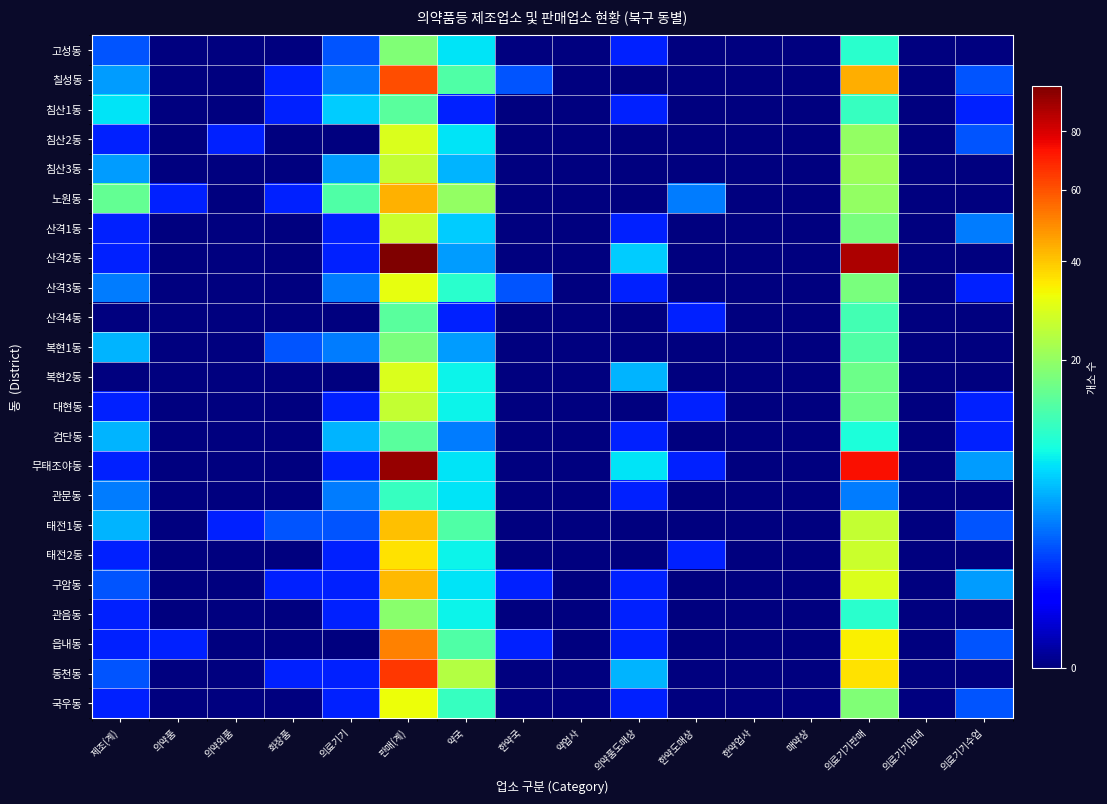

Reading left to right, what are all the values shown in this chart?

고성동: 제조(계)=2	의약품=0	의약외품=0	화장품=0	의료기기=2	판매(계)=18	약국=7	한약국=0	약업사=0	의약품도매상=1	한약도매상=0	한약업사=0	매약상=0	의료기기판매=10	의료기기임대=0	의료기기수업=0
칠성동: 제조(계)=4	의약품=0	의약외품=0	화장품=1	의료기기=3	판매(계)=61	약국=13	한약국=2	약업사=0	의약품도매상=0	한약도매상=0	한약업사=0	매약상=0	의료기기판매=44	의료기기임대=0	의료기기수업=2
침산1동: 제조(계)=7	의약품=0	의약외품=0	화장품=1	의료기기=6	판매(계)=14	약국=1	한약국=0	약업사=0	의약품도매상=1	한약도매상=0	한약업사=0	매약상=0	의료기기판매=11	의료기기임대=0	의료기기수업=1
침산2동: 제조(계)=1	의약품=0	의약외품=1	화장품=0	의료기기=0	판매(계)=29	약국=7	한약국=0	약업사=0	의약품도매상=0	한약도매상=0	한약업사=0	매약상=0	의료기기판매=20	의료기기임대=0	의료기기수업=2
침산3동: 제조(계)=4	의약품=0	의약외품=0	화장품=0	의료기기=4	판매(계)=26	약국=5	한약국=0	약업사=0	의약품도매상=0	한약도매상=0	한약업사=0	매약상=0	의료기기판매=21	의료기기임대=0	의료기기수업=0
노원동: 제조(계)=15	의약품=1	의약외품=0	화장품=1	의료기기=13	판매(계)=43	약국=20	한약국=0	약업사=0	의약품도매상=0	한약도매상=3	한약업사=0	매약상=0	의료기기판매=20	의료기기임대=0	의료기기수업=0
산격1동: 제조(계)=1	의약품=0	의약외품=0	화장품=0	의료기기=1	판매(계)=27	약국=6	한약국=0	약업사=0	의약품도매상=1	한약도매상=0	한약업사=0	매약상=0	의료기기판매=17	의료기기임대=0	의료기기수업=3
산격2동: 제조(계)=1	의약품=0	의약외품=0	화장품=0	의료기기=1	판매(계)=98	약국=4	한약국=0	약업사=0	의약품도매상=6	한약도매상=0	한약업사=0	매약상=0	의료기기판매=88	의료기기임대=0	의료기기수업=0
산격3동: 제조(계)=3	의약품=0	의약외품=0	화장품=0	의료기기=3	판매(계)=31	약국=10	한약국=2	약업사=0	의약품도매상=1	한약도매상=0	한약업사=0	매약상=0	의료기기판매=17	의료기기임대=0	의료기기수업=1
산격4동: 제조(계)=0	의약품=0	의약외품=0	화장품=0	의료기기=0	판매(계)=14	약국=1	한약국=0	약업사=0	의약품도매상=0	한약도매상=1	한약업사=0	매약상=0	의료기기판매=12	의료기기임대=0	의료기기수업=0
복현1동: 제조(계)=5	의약품=0	의약외품=0	화장품=2	의료기기=3	판매(계)=17	약국=4	한약국=0	약업사=0	의약품도매상=0	한약도매상=0	한약업사=0	매약상=0	의료기기판매=13	의료기기임대=0	의료기기수업=0
복현2동: 제조(계)=0	의약품=0	의약외품=0	화장품=0	의료기기=0	판매(계)=29	약국=8	한약국=0	약업사=0	의약품도매상=5	한약도매상=0	한약업사=0	매약상=0	의료기기판매=16	의료기기임대=0	의료기기수업=0
대현동: 제조(계)=1	의약품=0	의약외품=0	화장품=0	의료기기=1	판매(계)=26	약국=8	한약국=0	약업사=0	의약품도매상=0	한약도매상=1	한약업사=0	매약상=0	의료기기판매=16	의료기기임대=0	의료기기수업=1
검단동: 제조(계)=5	의약품=0	의약외품=0	화장품=0	의료기기=5	판매(계)=14	약국=3	한약국=0	약업사=0	의약품도매상=1	한약도매상=0	한약업사=0	매약상=0	의료기기판매=9	의료기기임대=0	의료기기수업=1
무태조야동: 제조(계)=1	의약품=0	의약외품=0	화장품=0	의료기기=1	판매(계)=93	약국=7	한약국=0	약업사=0	의약품도매상=7	한약도매상=1	한약업사=0	매약상=0	의료기기판매=74	의료기기임대=0	의료기기수업=4
관문동: 제조(계)=3	의약품=0	의약외품=0	화장품=0	의료기기=3	판매(계)=11	약국=7	한약국=0	약업사=0	의약품도매상=1	한약도매상=0	한약업사=0	매약상=0	의료기기판매=3	의료기기임대=0	의료기기수업=0
태전1동: 제조(계)=5	의약품=0	의약외품=1	화장품=2	의료기기=2	판매(계)=41	약국=13	한약국=0	약업사=0	의약품도매상=0	한약도매상=0	한약업사=0	매약상=0	의료기기판매=26	의료기기임대=0	의료기기수업=2
태전2동: 제조(계)=1	의약품=0	의약외품=0	화장품=0	의료기기=1	판매(계)=36	약국=8	한약국=0	약업사=0	의약품도매상=0	한약도매상=1	한약업사=0	매약상=0	의료기기판매=27	의료기기임대=0	의료기기수업=0
구암동: 제조(계)=2	의약품=0	의약외품=0	화장품=1	의료기기=1	판매(계)=42	약국=7	한약국=1	약업사=0	의약품도매상=1	한약도매상=0	한약업사=0	매약상=0	의료기기판매=29	의료기기임대=0	의료기기수업=4
관음동: 제조(계)=1	의약품=0	의약외품=0	화장품=0	의료기기=1	판매(계)=19	약국=8	한약국=0	약업사=0	의약품도매상=1	한약도매상=0	한약업사=0	매약상=0	의료기기판매=10	의료기기임대=0	의료기기수업=0
읍내동: 제조(계)=1	의약품=1	의약외품=0	화장품=0	의료기기=0	판매(계)=51	약국=13	한약국=1	약업사=0	의약품도매상=1	한약도매상=0	한약업사=0	매약상=0	의료기기판매=34	의료기기임대=0	의료기기수업=2
동천동: 제조(계)=2	의약품=0	의약외품=0	화장품=1	의료기기=1	판매(계)=65	약국=24	한약국=0	약업사=0	의약품도매상=5	한약도매상=0	한약업사=0	매약상=0	의료기기판매=36	의료기기임대=0	의료기기수업=0
국우동: 제조(계)=1	의약품=0	의약외품=0	화장품=0	의료기기=1	판매(계)=32	약국=11	한약국=0	약업사=0	의약품도매상=1	한약도매상=0	한약업사=0	매약상=0	의료기기판매=18	의료기기임대=0	의료기기수업=2